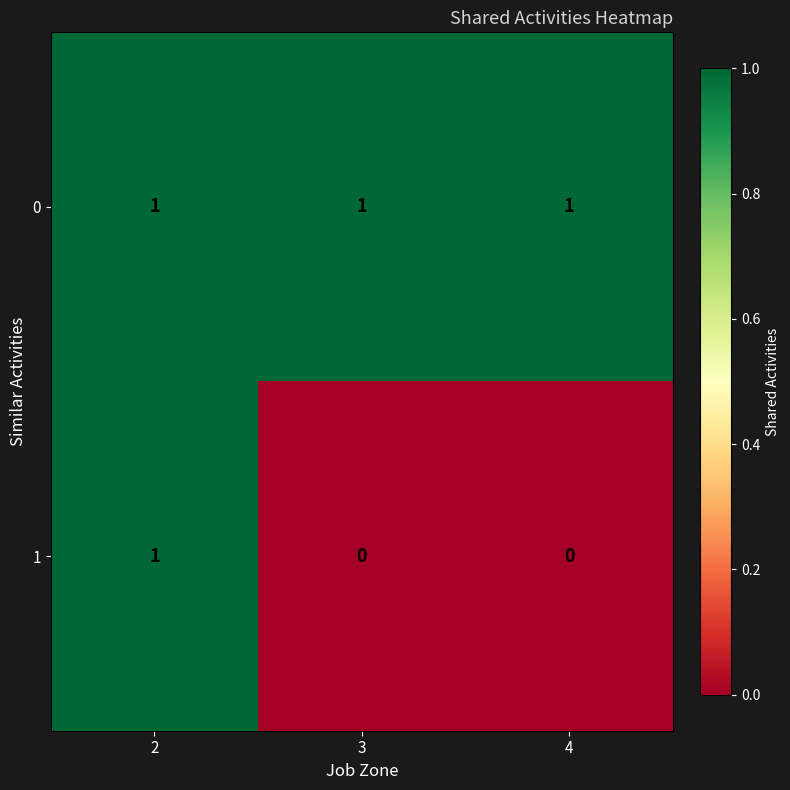

Reading left to right, what are all the values shown in this chart?

0: 1	1	1
1: 1	0	0